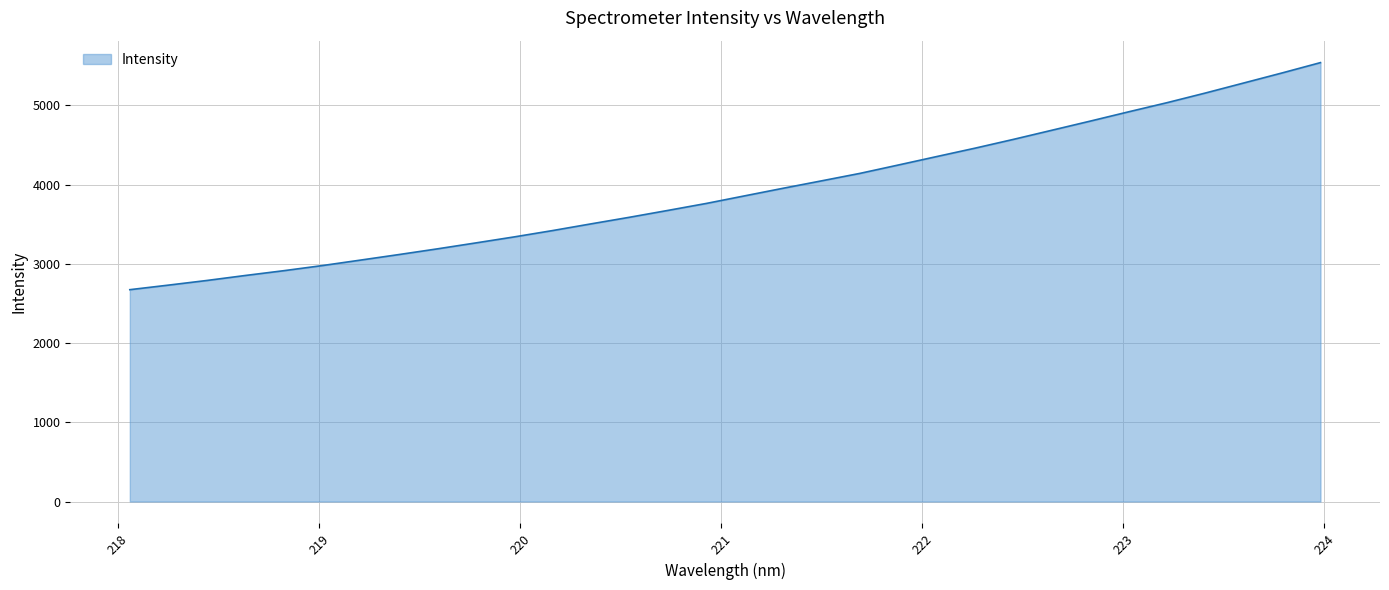

What is the maximum value shown in the chart?

5539.1